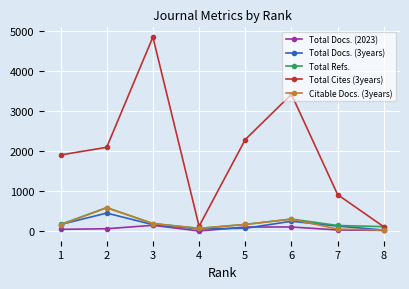

True or false: Total Docs. (2023) has more than 0 interior local peaks.

True